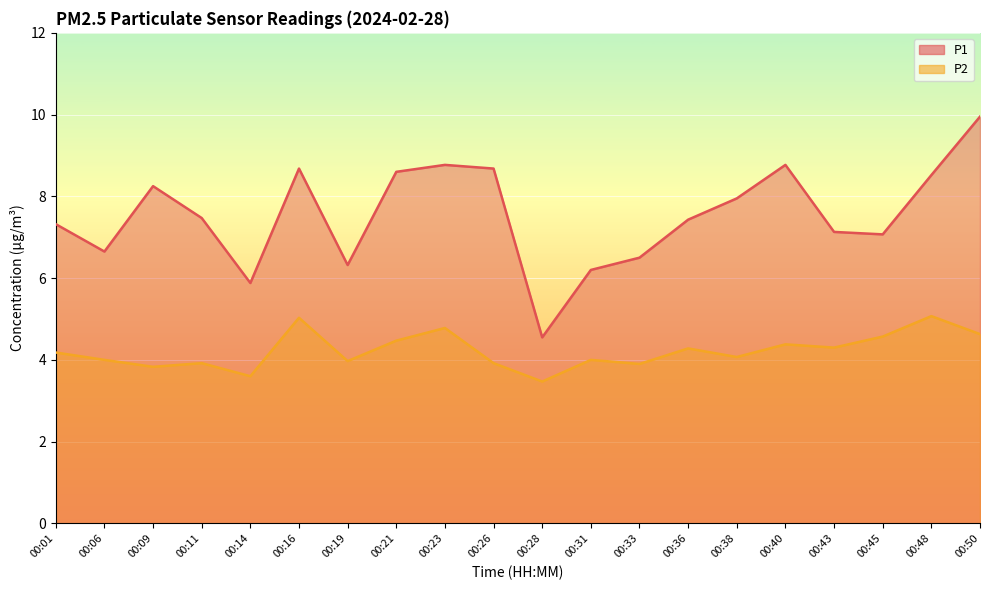

How many interior local valleys does the P1 series have?

5